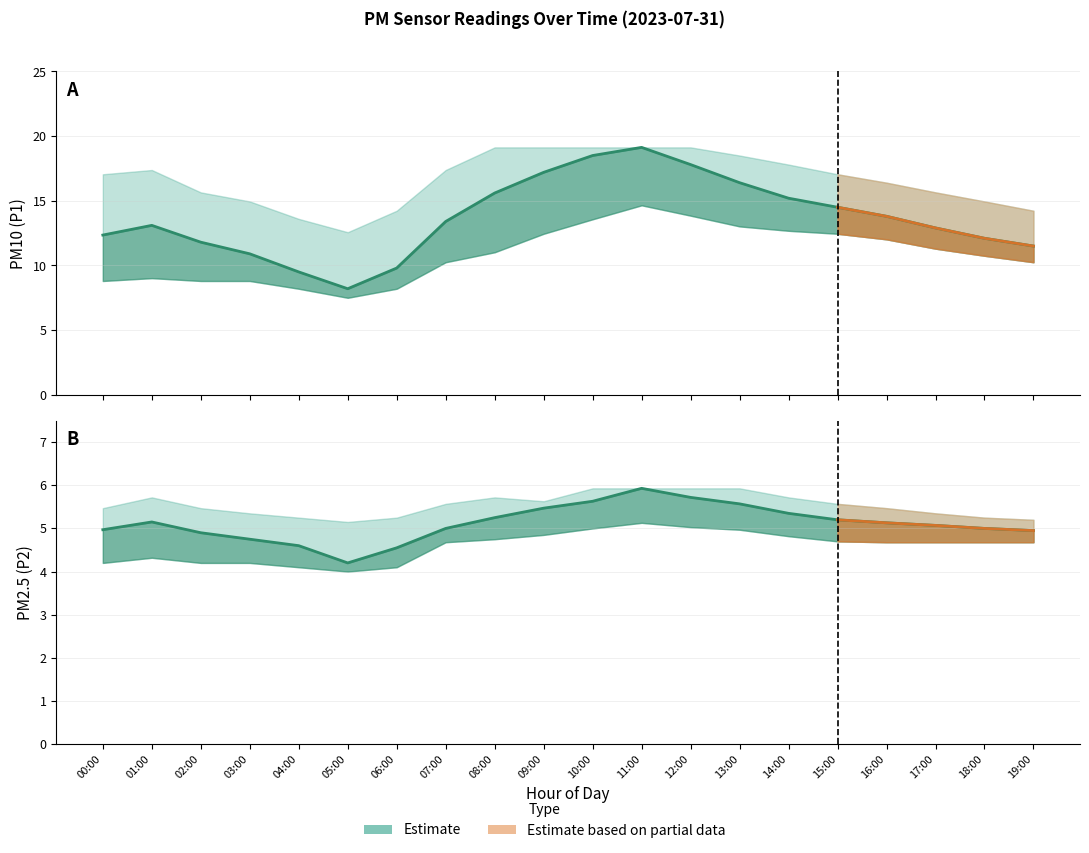

True or false: P1 and P2_upper intersect in this chart.

False